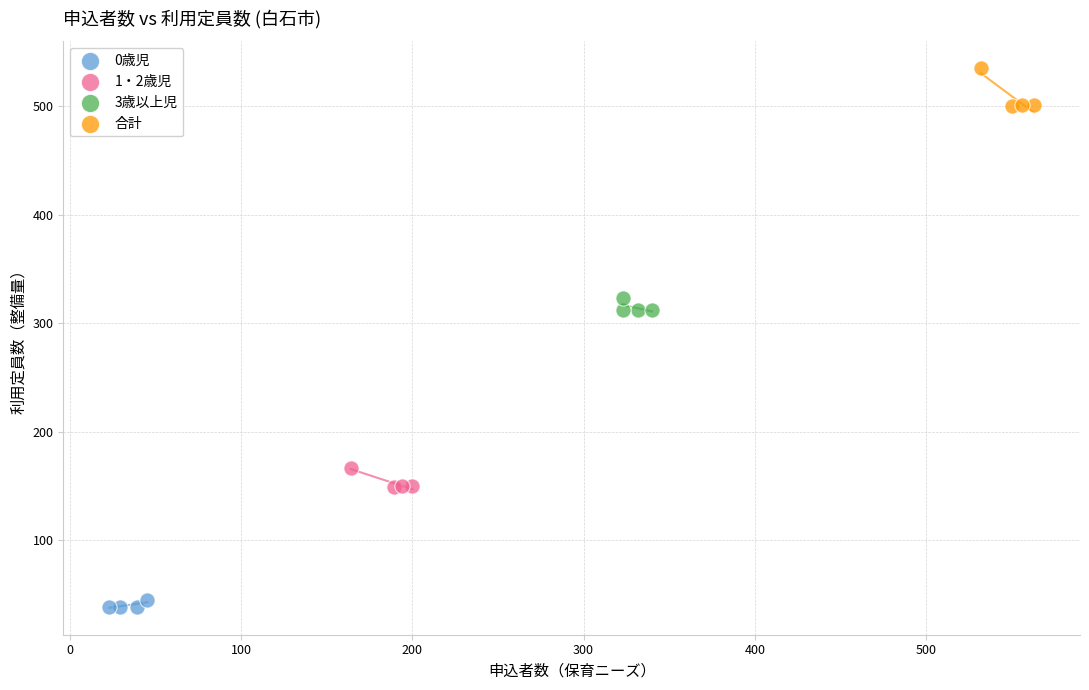

Which series has the largest Y range (max minus min)?

合計